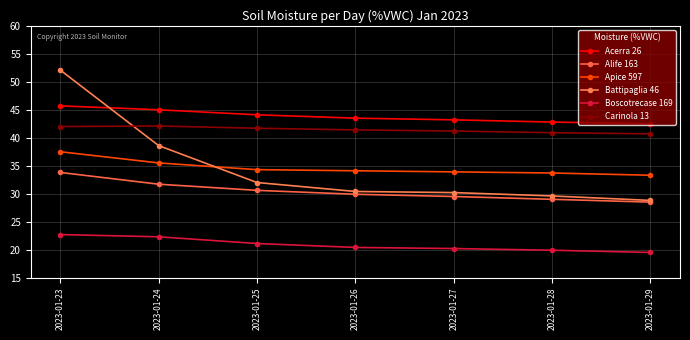

Which category has the highest value in the Carinola 13 series?

2023-01-24